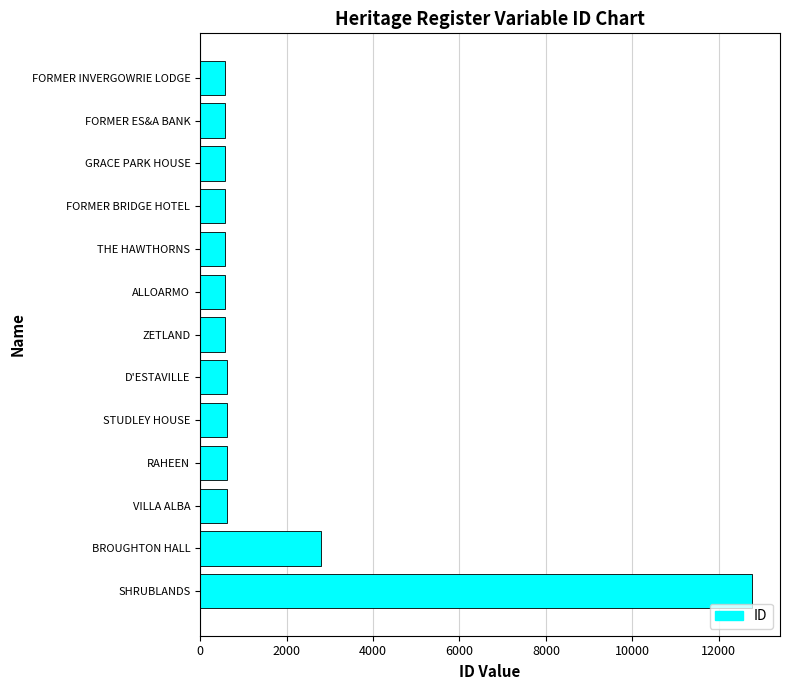

Where is the data nearest to the value 6672?

BROUGHTON HALL